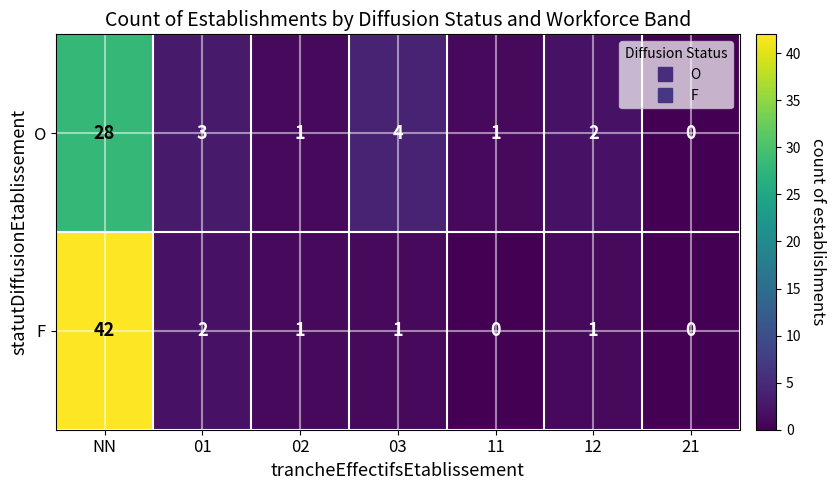

What is the total value across all series at 01?

5